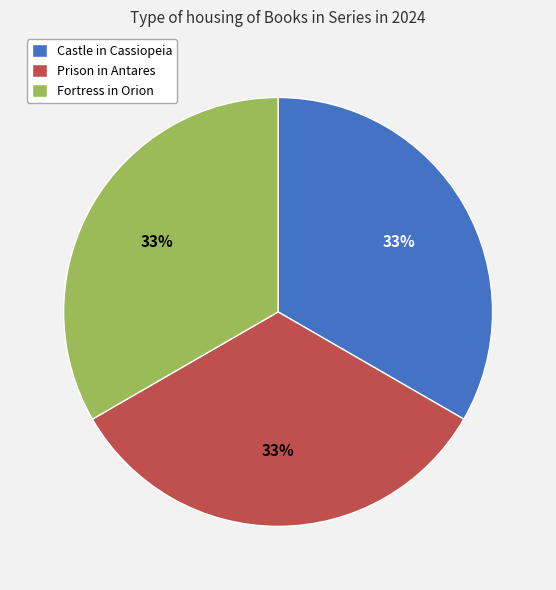

Approximately how many times larger is the value at Fortress in Orion compared to Prison in Antares?

1.0